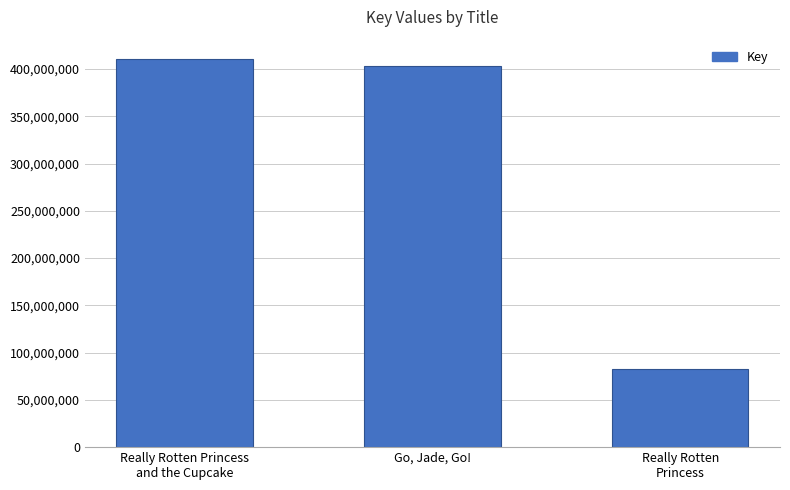

What is the maximum value shown in the chart?

410504615